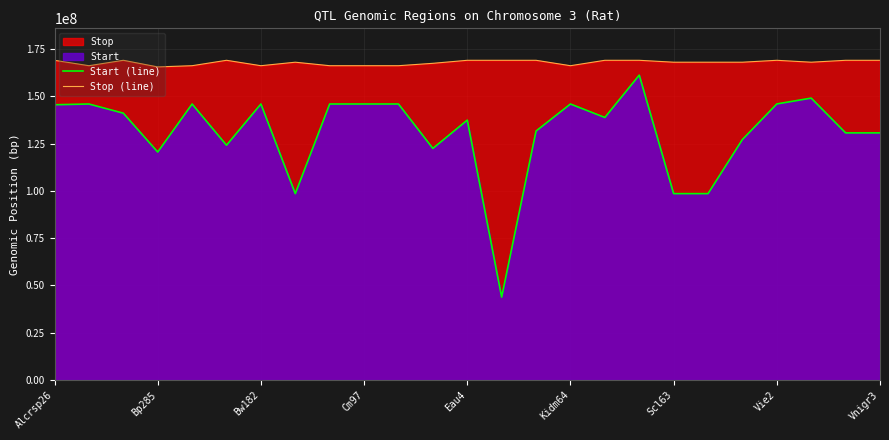

In Start (line), how many points are higher than both neighbors (excluding endpoints)?

7